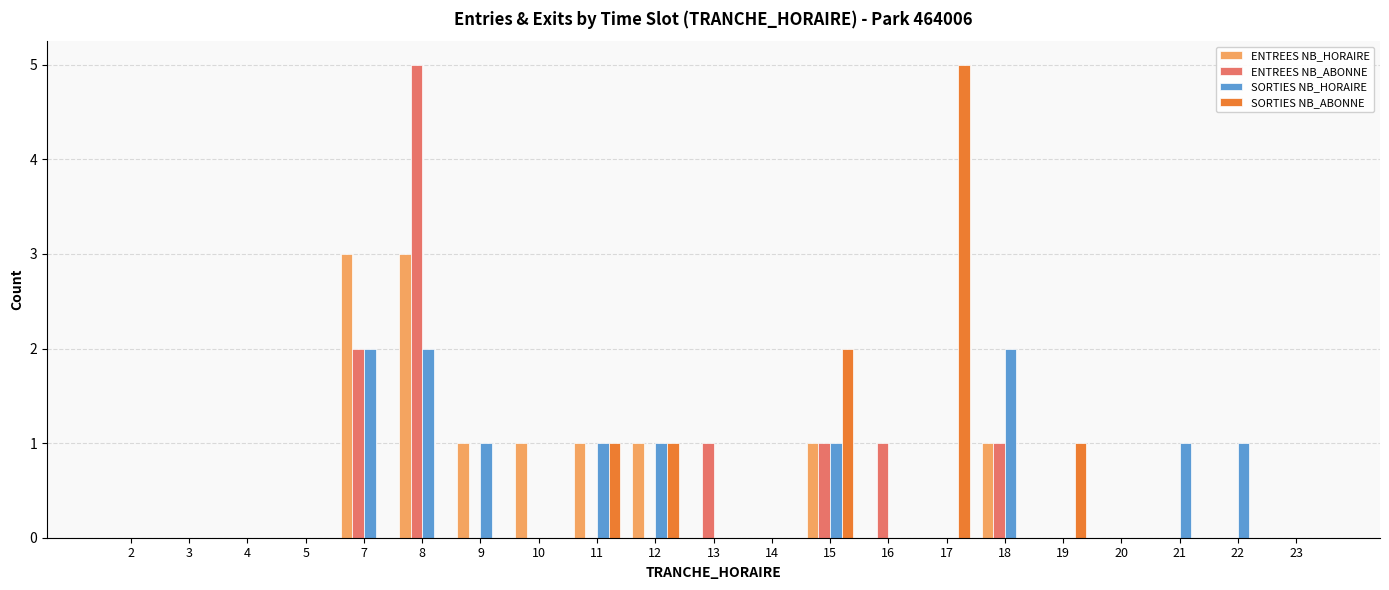

Reading left to right, transcribe all the data shown in this chart.

ENTREES NB_HORAIRE: 0	0	0	0	3	3	1	1	1	1	0	0	1	0	0	1	0	0	0	0	0
ENTREES NB_ABONNE: 0	0	0	0	2	5	0	0	0	0	1	0	1	1	0	1	0	0	0	0	0
SORTIES NB_HORAIRE: 0	0	0	0	2	2	1	0	1	1	0	0	1	0	0	2	0	0	1	1	0
SORTIES NB_ABONNE: 0	0	0	0	0	0	0	0	1	1	0	0	2	0	5	0	1	0	0	0	0